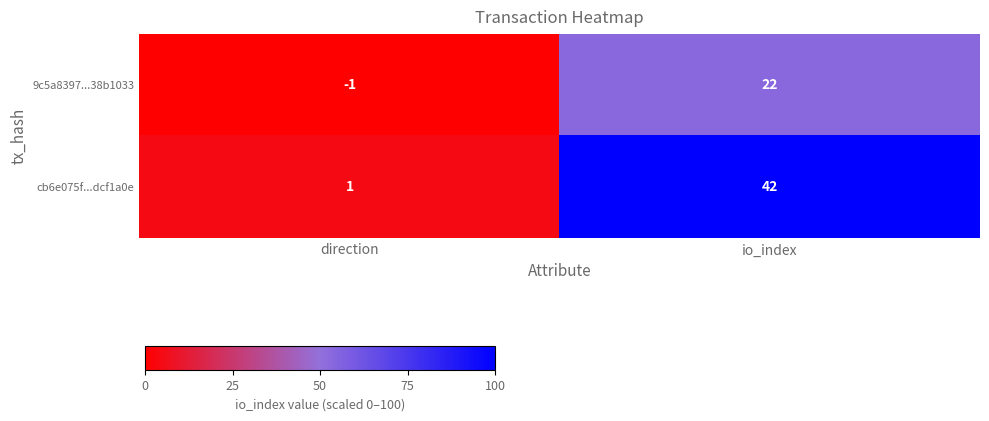

Reading right to left, transcribe all the data shown in this chart.

9c5a8397...38b1033: io_index=22	direction=-1
cb6e075f...dcf1a0e: io_index=42	direction=1